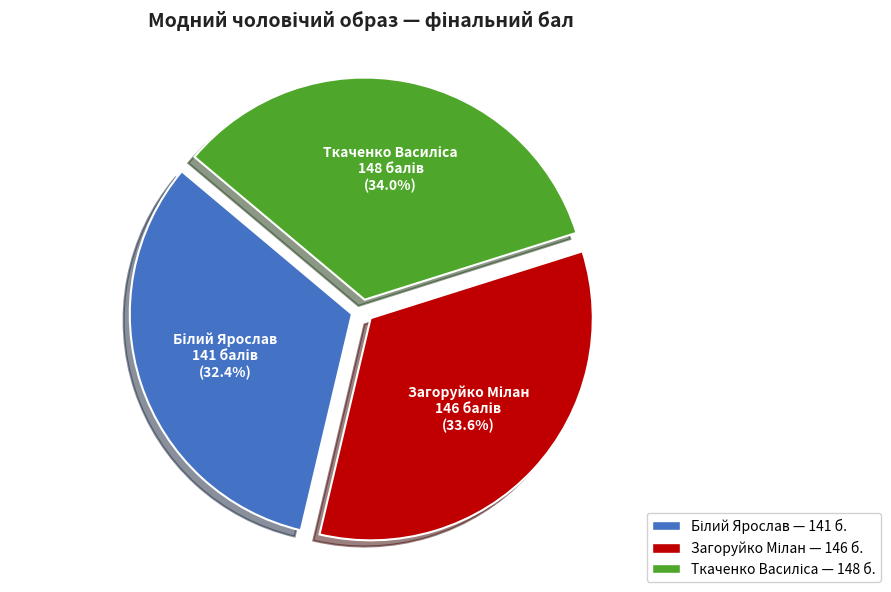

How many slices are in this pie chart?

3